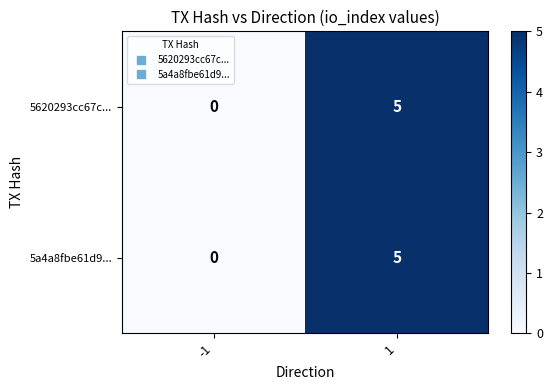

What is the maximum value shown in the chart?

5